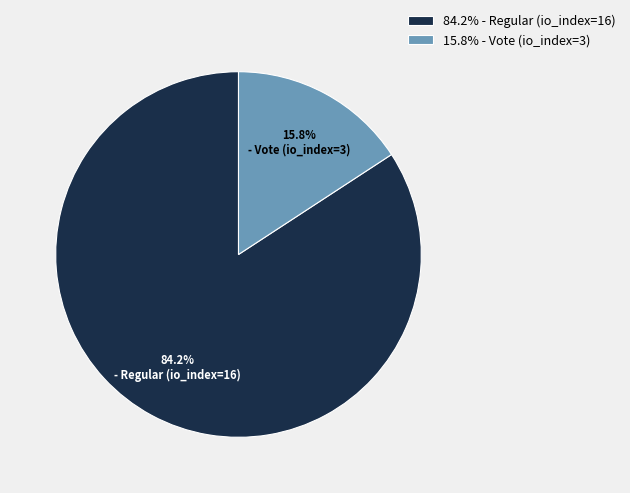

What is the smallest slice in the pie chart?

15.8% - Vote (io_index=3)